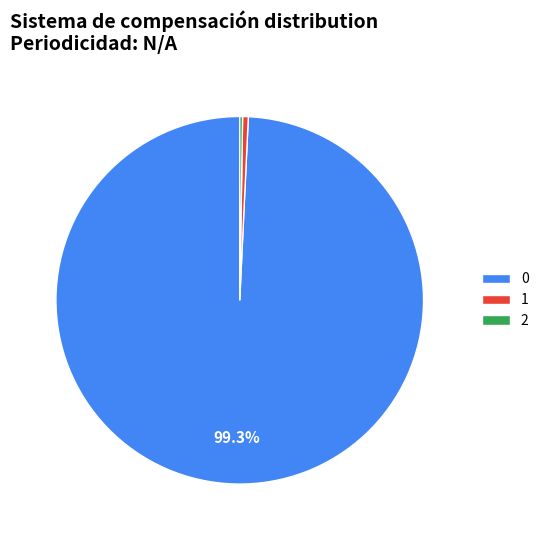

How much of the chart is everything except 0?

0.7%